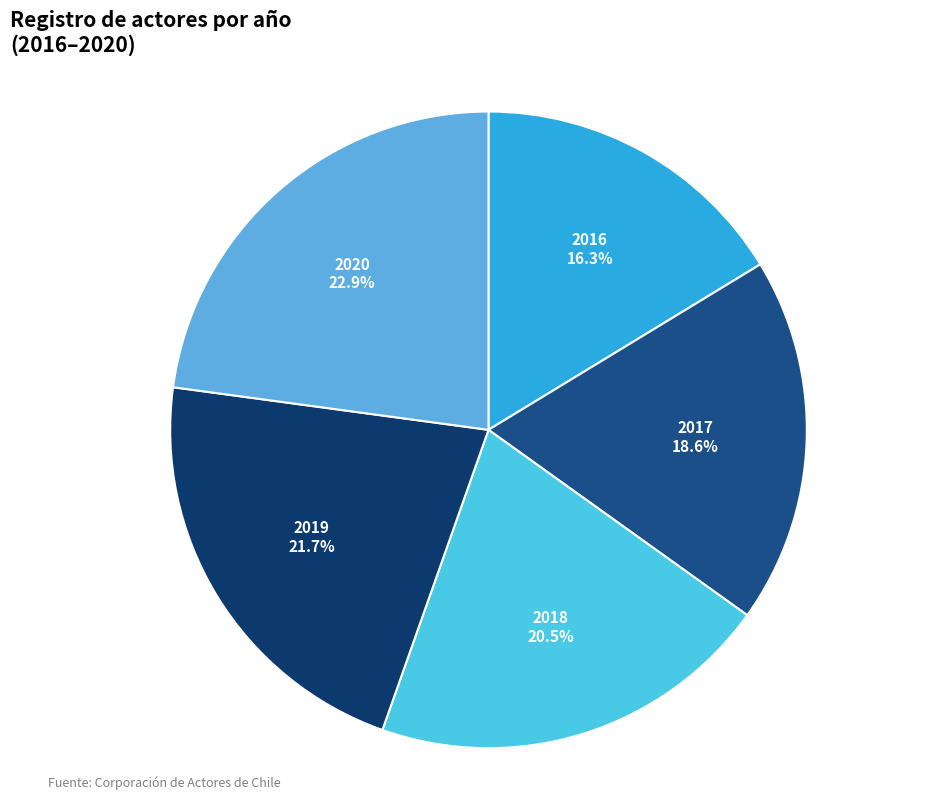

Which category has the biggest portion of the pie?

2020